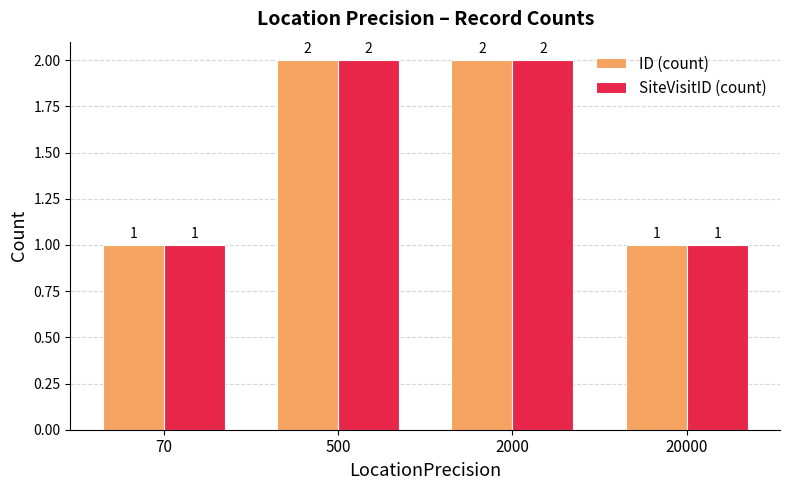

What are all the series names shown in the legend?

ID (count), SiteVisitID (count)